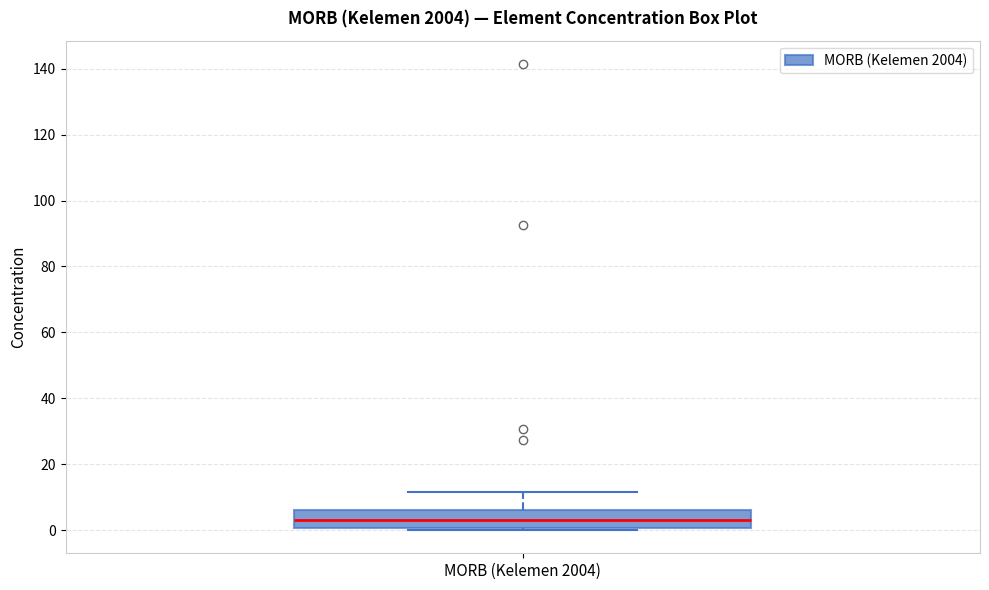

Transcribe this box plot: give where the median line is, the range the box spans, and where the two whiskers end, as read against the y-axis. The values are not printed on the chart, so give them approximately, as read against the axis.

median 2, box 0 to 6, whiskers 0 (just below the box's lower edge) to 12